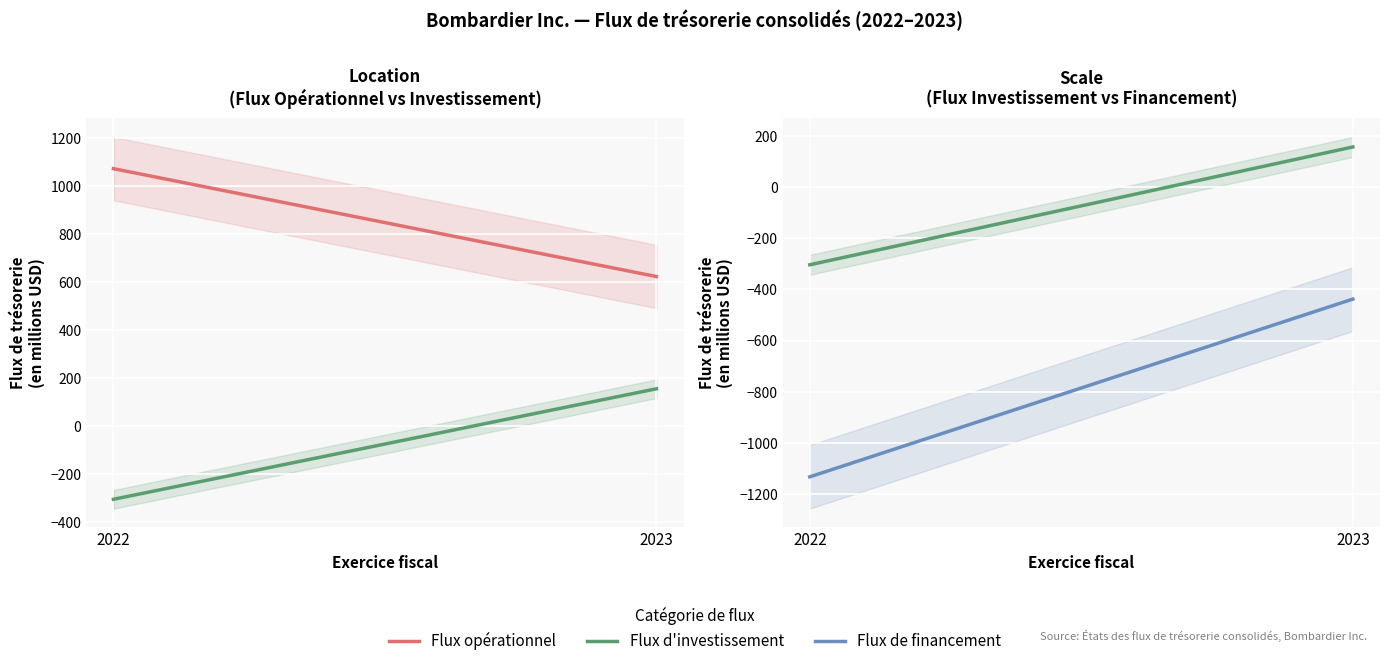

How many negative values does the Flux_investissement series have?

1